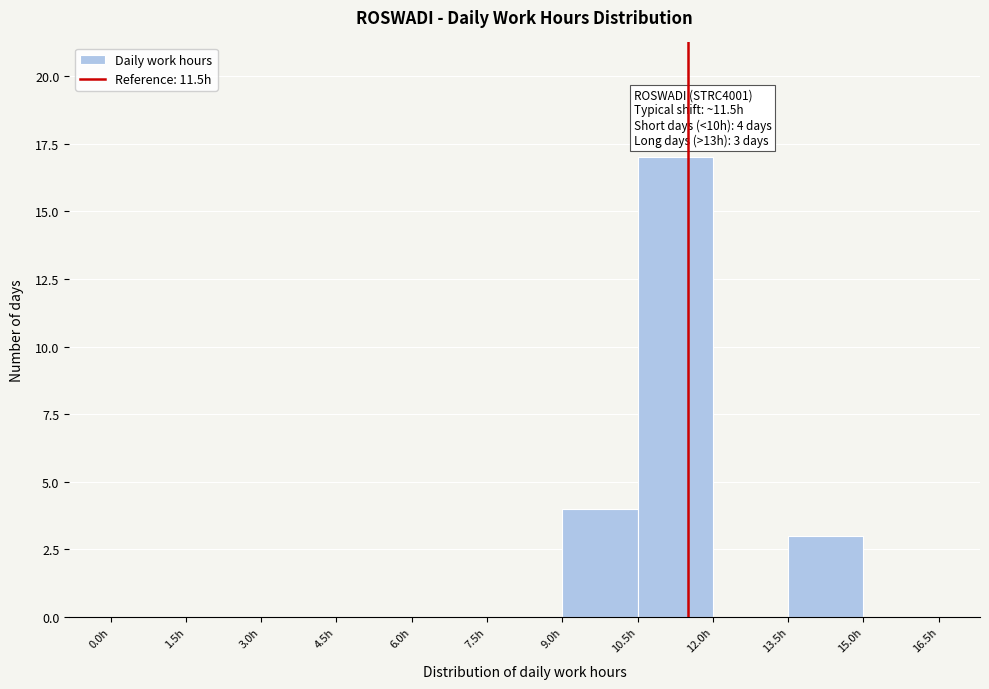

Over which range of the x-axis is the bar tallest?

10.5 to 12.0